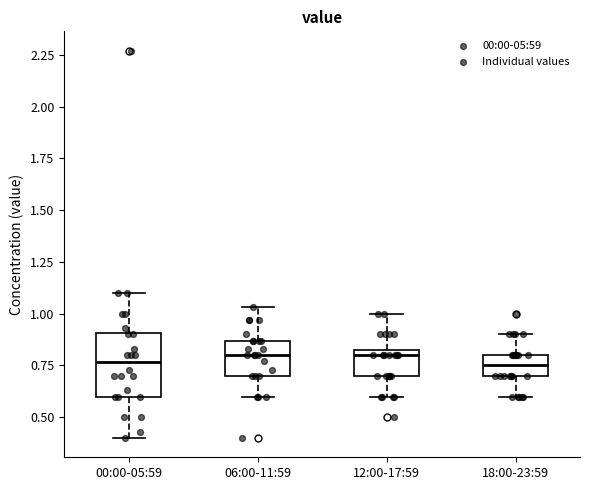

Comparing the boxes themselves (not the whiskers), which one is the tallest?

00:00-05:59